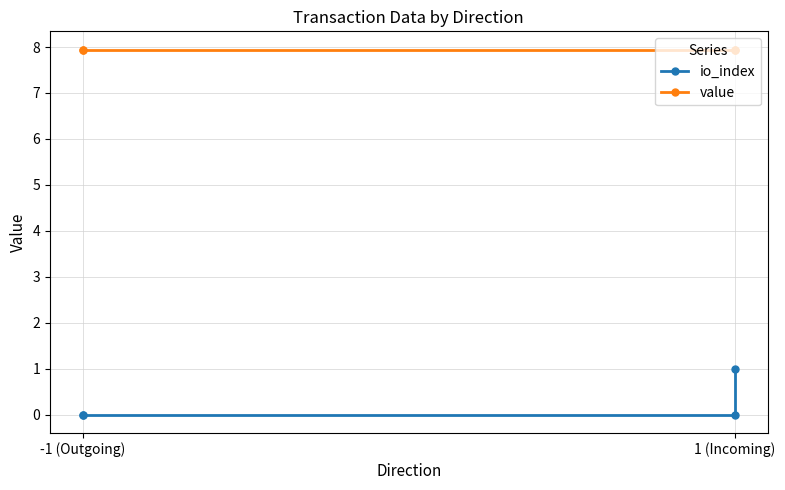

Reading left to right, extract all data points from this chart.

io_index: 0.0	0.0	0.0	1.0
value: 7.9	7.9	7.9	7.9